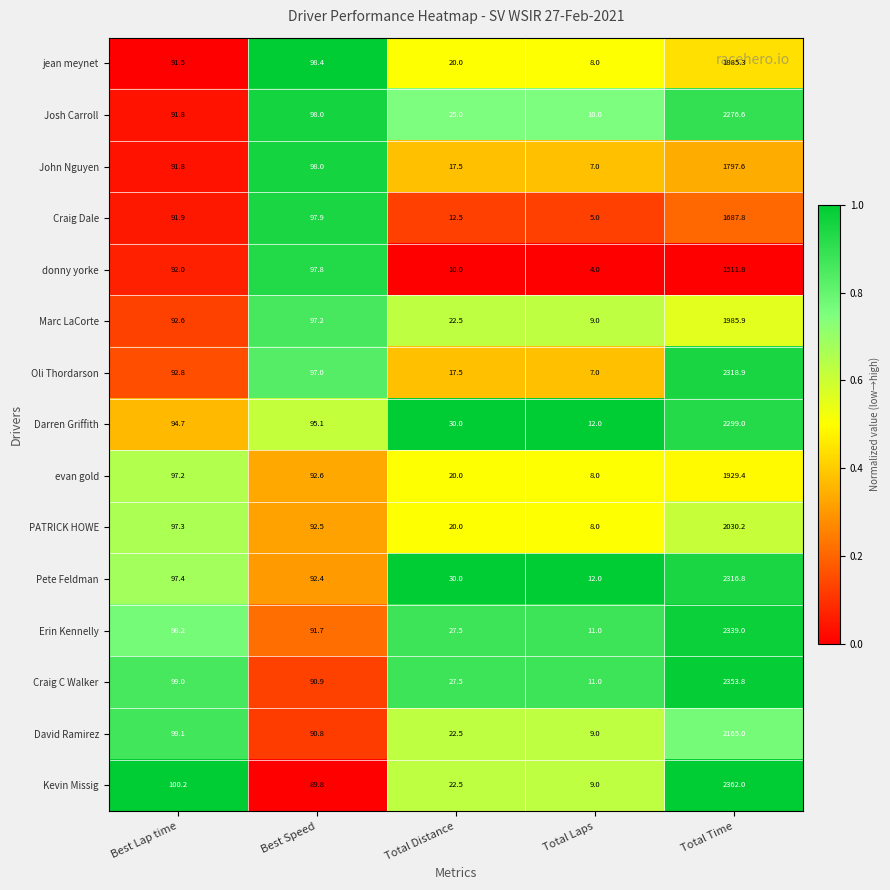

List the series in order of their peak value, lowest first.

donny yorke, Craig Dale, John Nguyen, jean meynet, evan gold, Marc LaCorte, PATRICK HOWE, David Ramirez, Josh Carroll, Darren Griffith, Pete Feldman, Oli Thordarson, Erin Kennelly, Craig C Walker, Kevin Missig